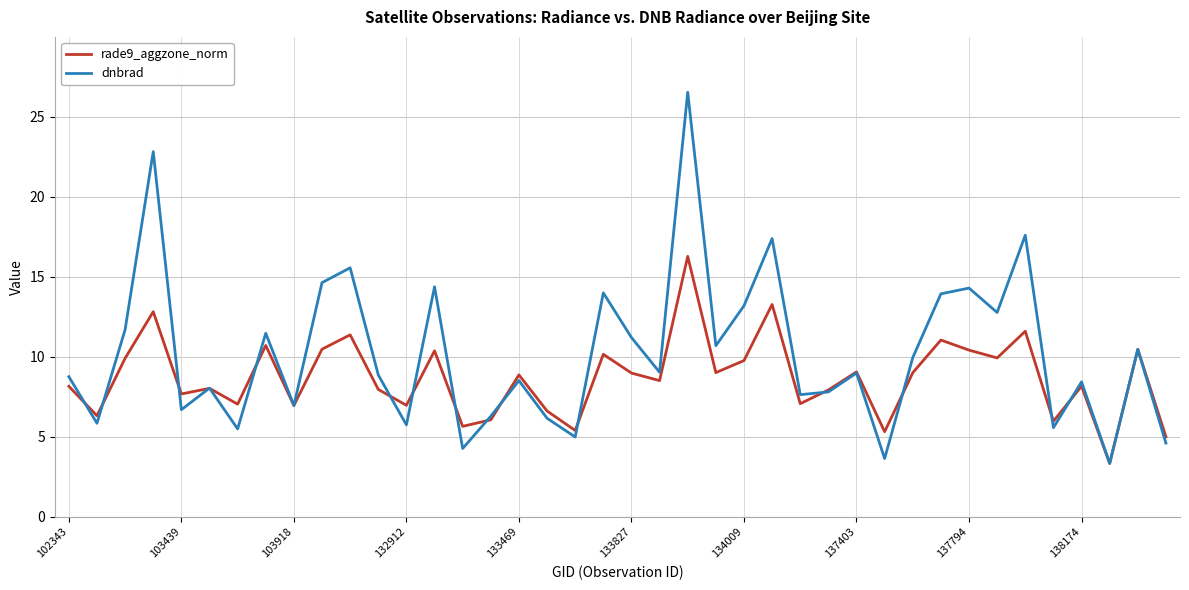

Rank the series by their maximum value, from highest to lowest.

dnbrad, rade9_aggzone_norm